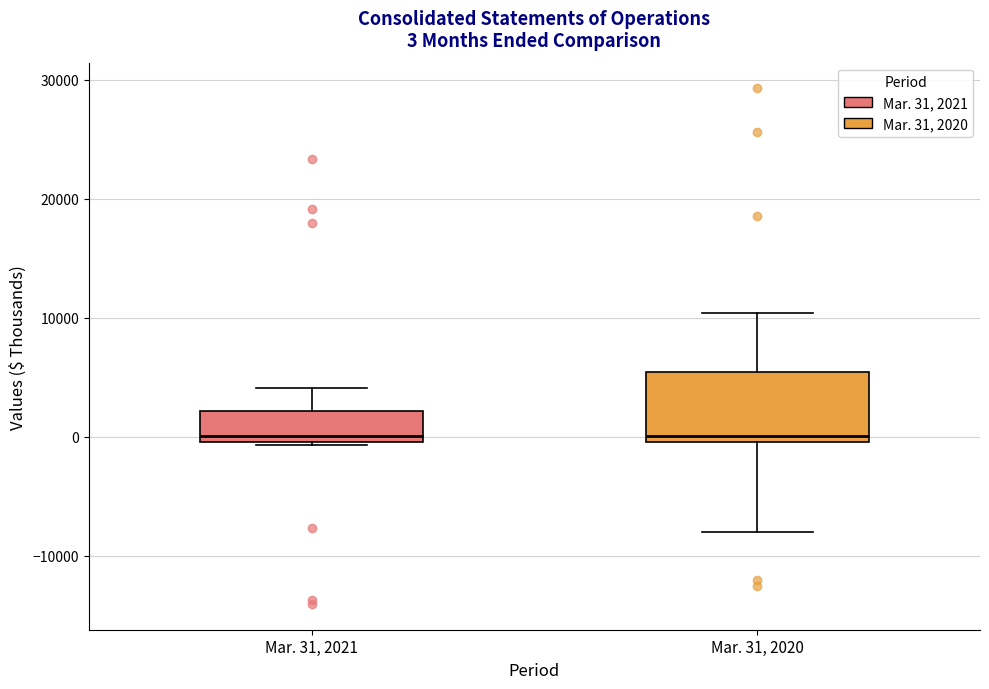

Which box is the tallest, from its lower edge to its upper edge?

Mar. 31, 2020